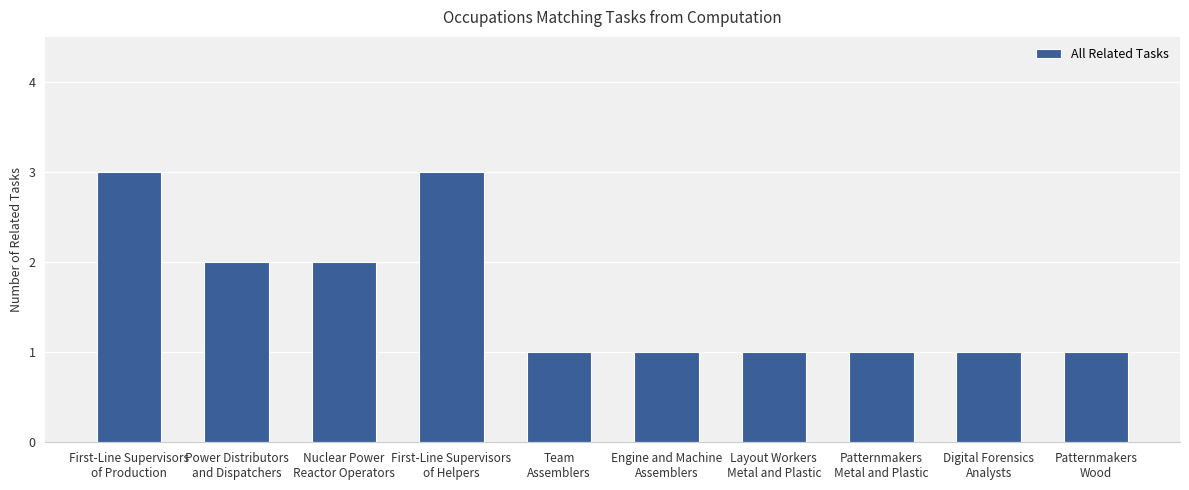

What position from the right is Power Distributors
and Dispatchers?

9